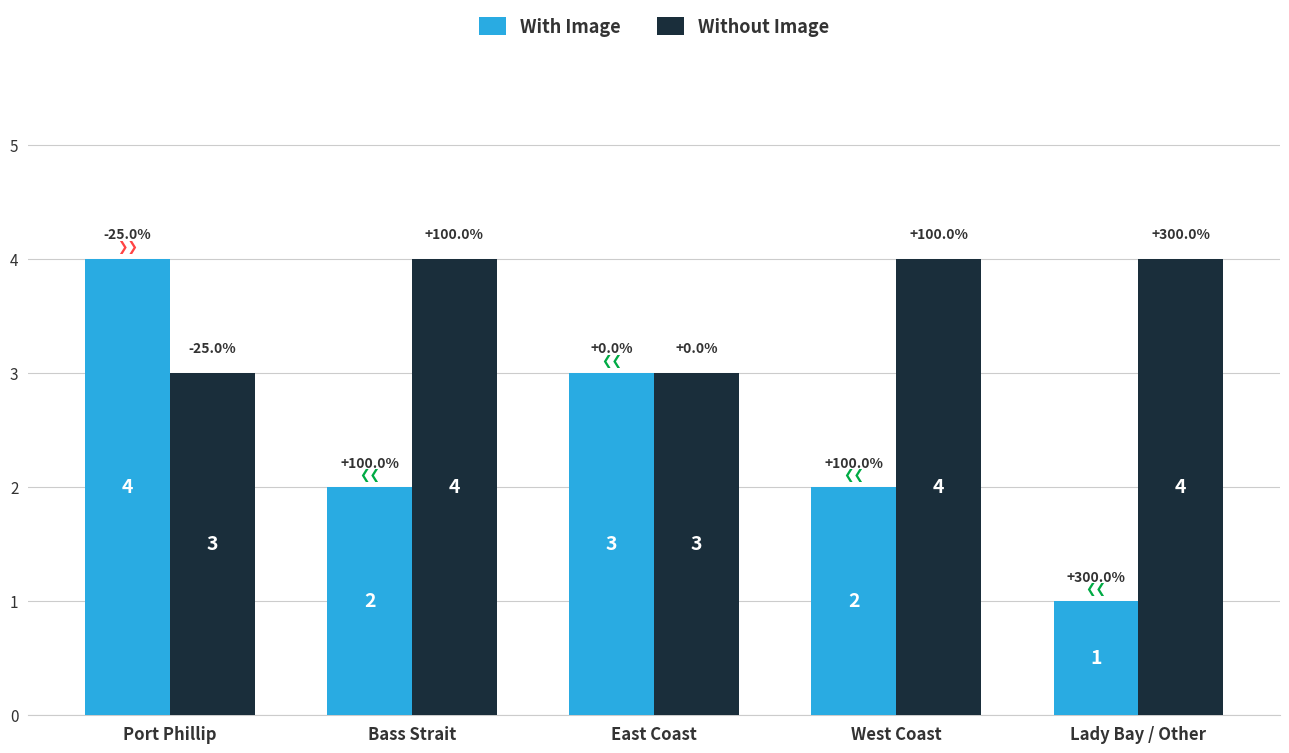

At which category is the sum across all series the highest?

Port Phillip